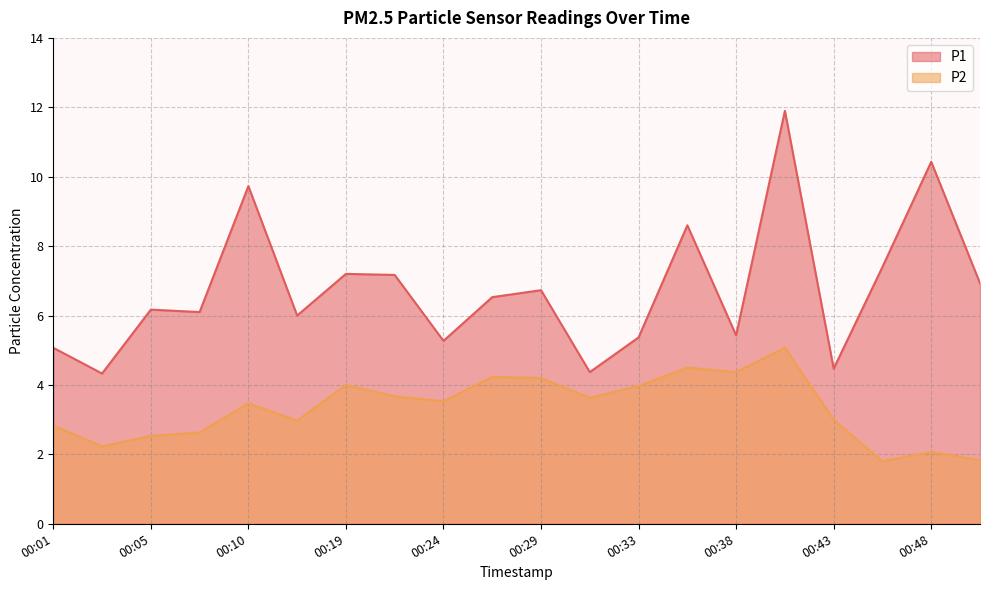

Reading left to right, what are all the values shown in this chart?

P1: 00:01=5.1	00:03=4.3	00:05=6.2	00:08=6.1	00:10=9.7	00:16=6.0	00:19=7.2	00:21=7.2	00:24=5.3	00:26=6.5	00:29=6.7	00:31=4.4	00:33=5.4	00:36=8.6	00:38=5.4	00:41=11.9	00:43=4.5	00:46=7.4	00:48=10.4	00:51=6.9
P2: 00:01=2.8	00:03=2.2	00:05=2.5	00:08=2.6	00:10=3.5	00:16=3.0	00:19=4.0	00:21=3.7	00:24=3.5	00:26=4.2	00:29=4.2	00:31=3.6	00:33=4.0	00:36=4.5	00:38=4.4	00:41=5.1	00:43=3.0	00:46=1.8	00:48=2.1	00:51=1.8